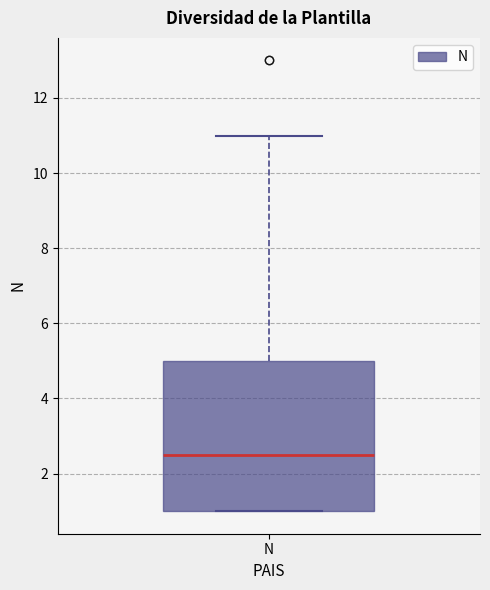

Read this box plot against the y-axis: the position of the median line, the range covered by the box, and the ends of both whiskers. The values are not printed on the chart, so give them approximately, as read against the axis.

median 2.6, box 1.0 to 5.0, whiskers 1.0 to 11.0